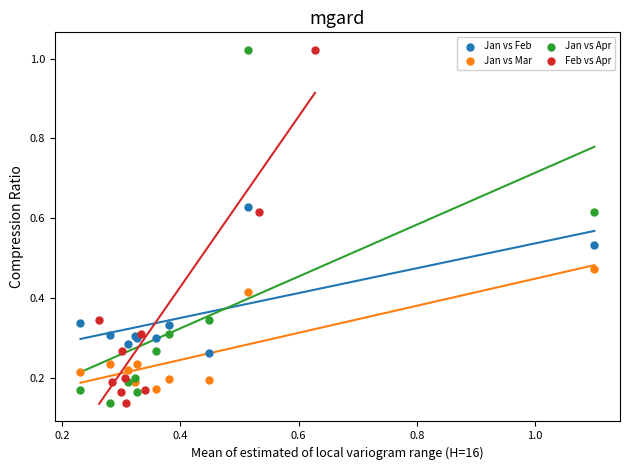

What are all the series names shown in the legend?

Jan vs Feb, Jan vs Mar, Jan vs Apr, Feb vs Apr